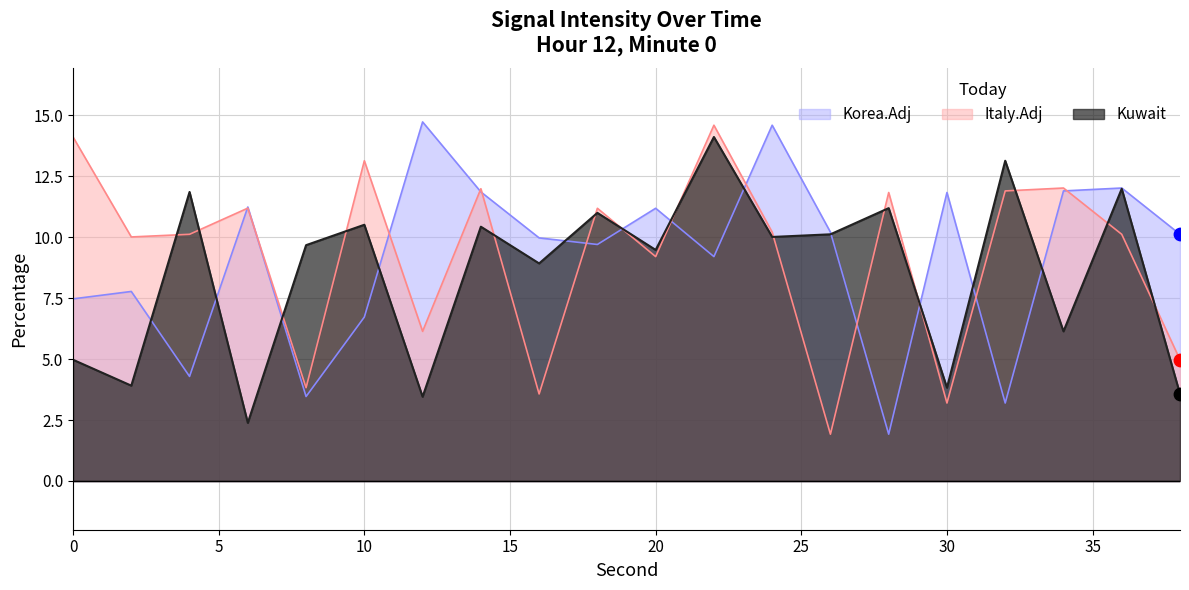

Which series reaches the minimum Y coordinate?

Korea.Adj